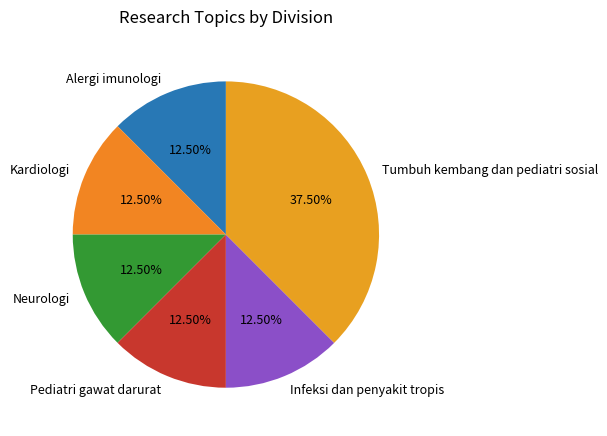

Is the sum of Infeksi dan penyakit tropis and Alergi imunologi greater than half?

No